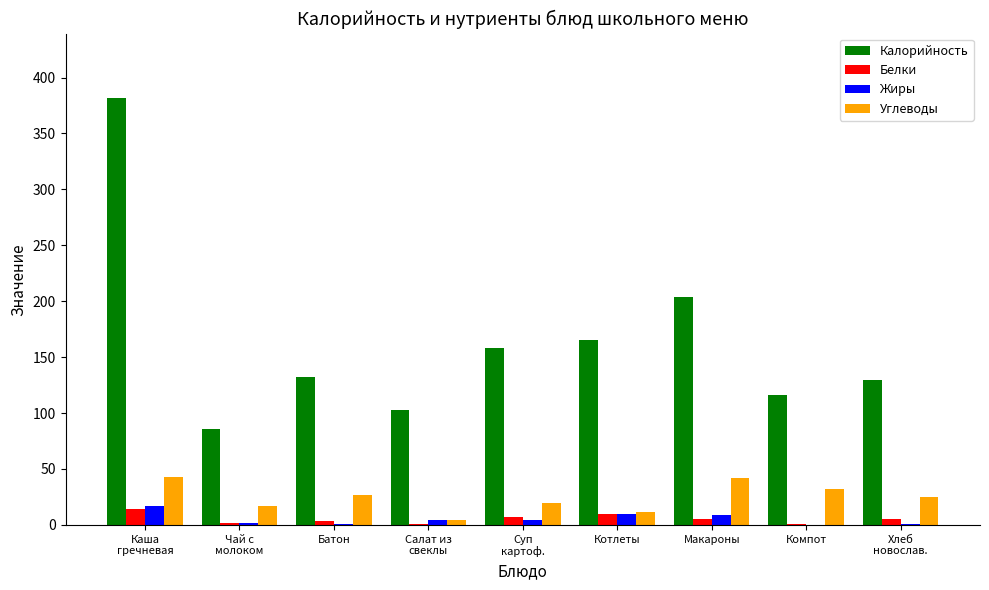

True or false: Калорийность has a value of 103.0 at Салат из
свеклы.

True